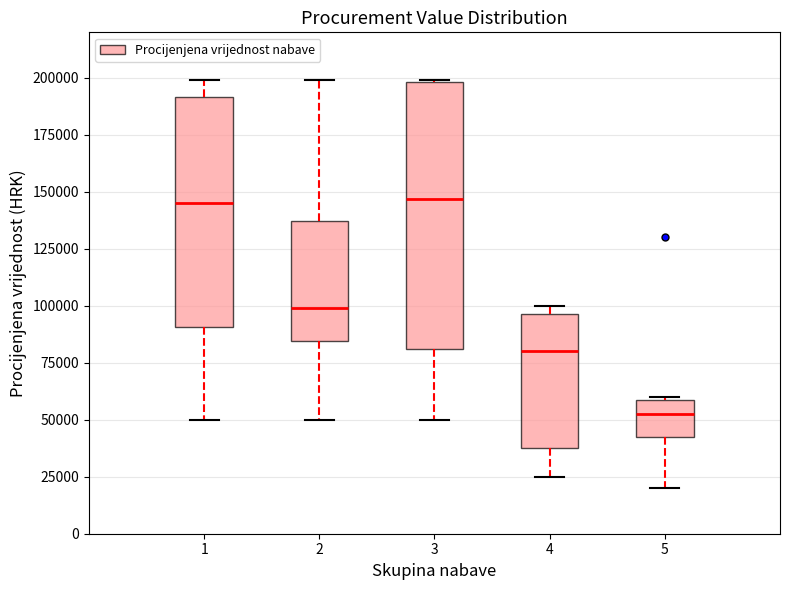

Reading left to right, transcribe this box plot: for each box, give where its median line is, the range the box spans, and where its two whiskers end, as read against the y-axis. The values are not printed on the chart, so give them approximately, as read against the axis.

1: median 145000, box 90000 to 190000, whiskers 50000 to 200000
2: median 100000, box 85000 to 135000, whiskers 50000 to 200000
3: median 145000, box 80000 to 200000, whiskers 50000 to 200000
4: median 80000, box 40000 to 95000, whiskers 25000 to 100000
5: median 55000, box 45000 to 60000, whiskers 20000 to 60000